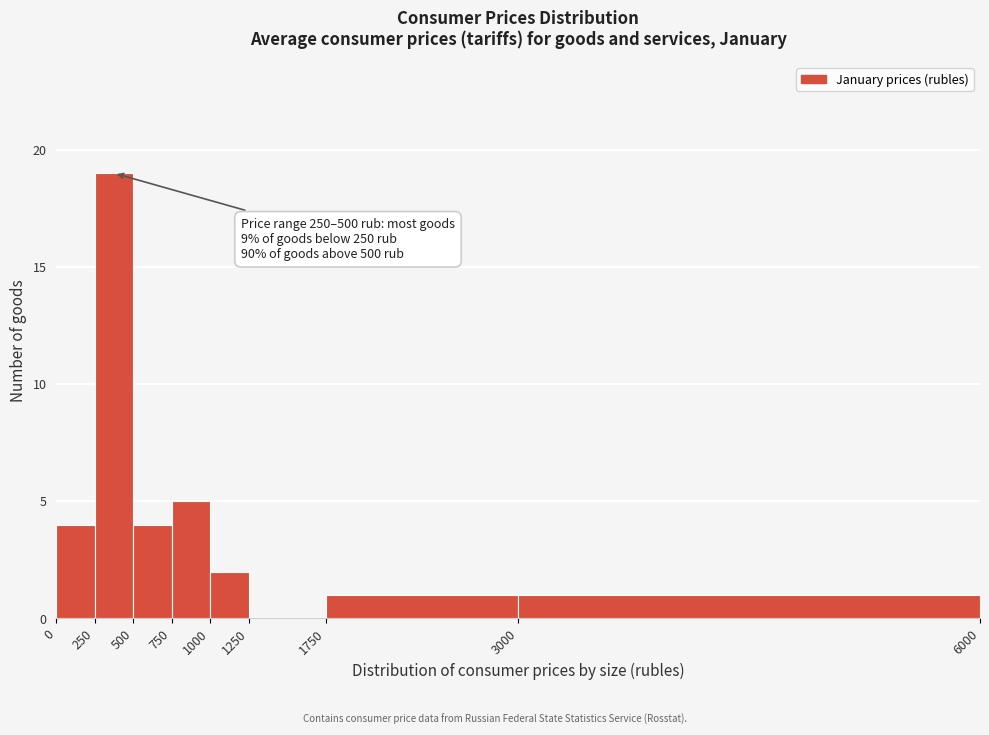

Which range on the x-axis has the tallest bar?

250 to 500